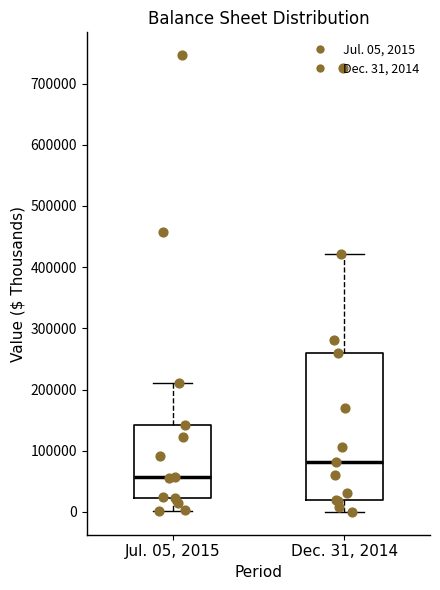

Reading left to right, read every box against the y-axis: the position of its median line, the range the box covers, and the ends of its whiskers. The values are not printed on the chart, so give them approximately, as read against the axis.

Jul. 05, 2015: median 60000, box 20000 to 140000, whiskers 0 to 210000
Dec. 31, 2014: median 80000, box 20000 to 260000, whiskers 0 to 420000